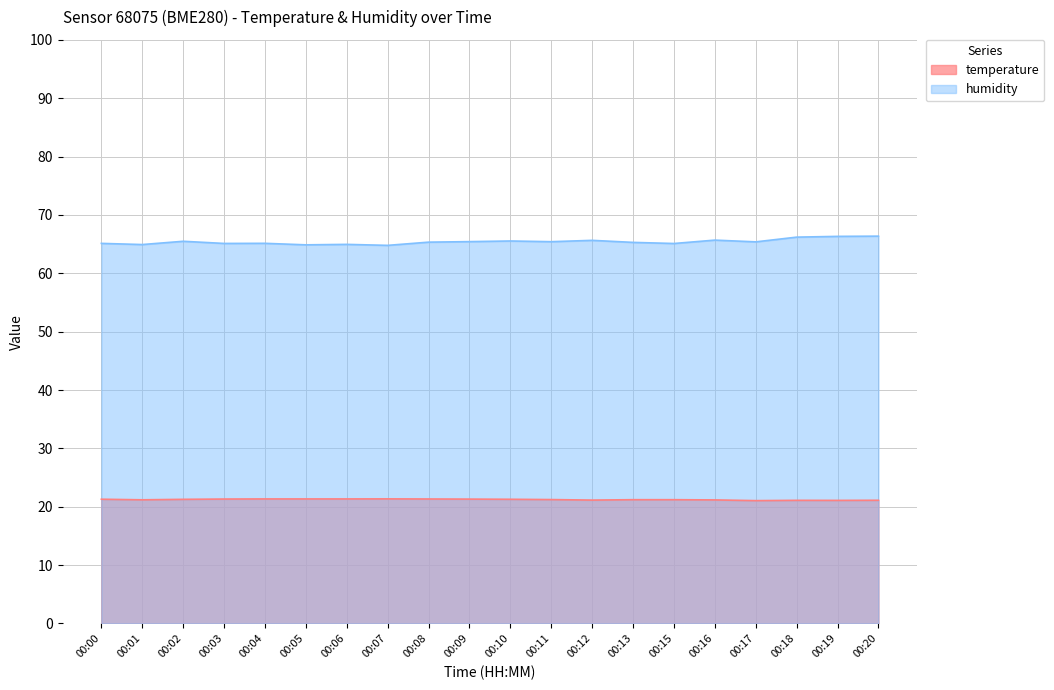

True or false: humidity and temperature cross at least once.

False